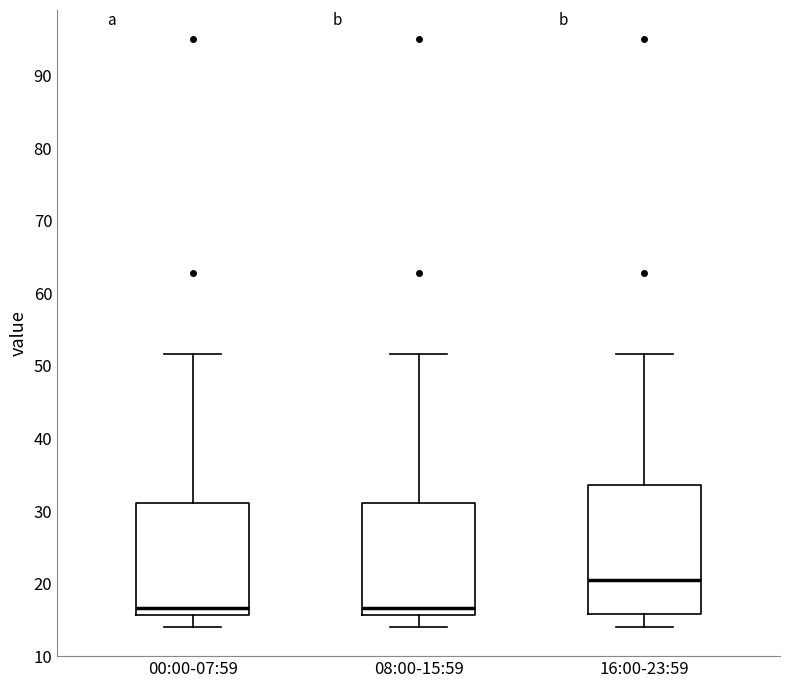

Where does the lower whisker of the box for 08:00-15:59 end on the y-axis? The values are not printed on the chart, so give them approximately, as read against the axis.

14